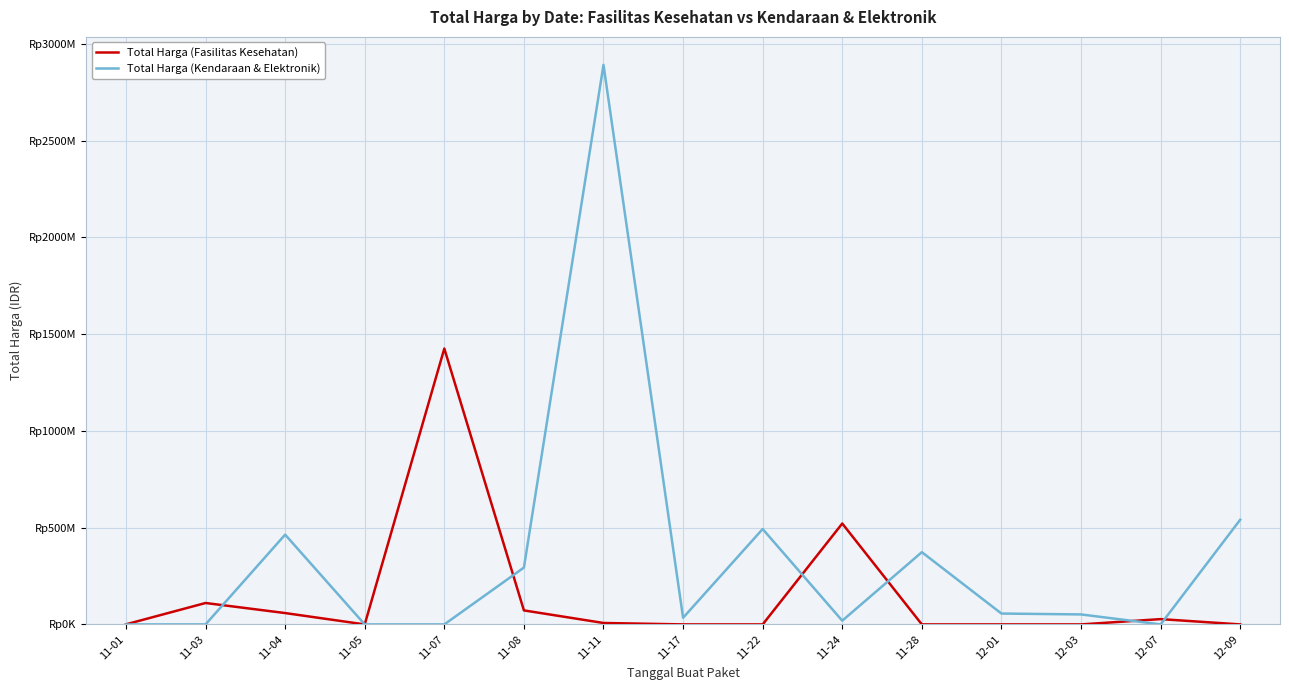

Does the chart have visible grid lines?

Yes